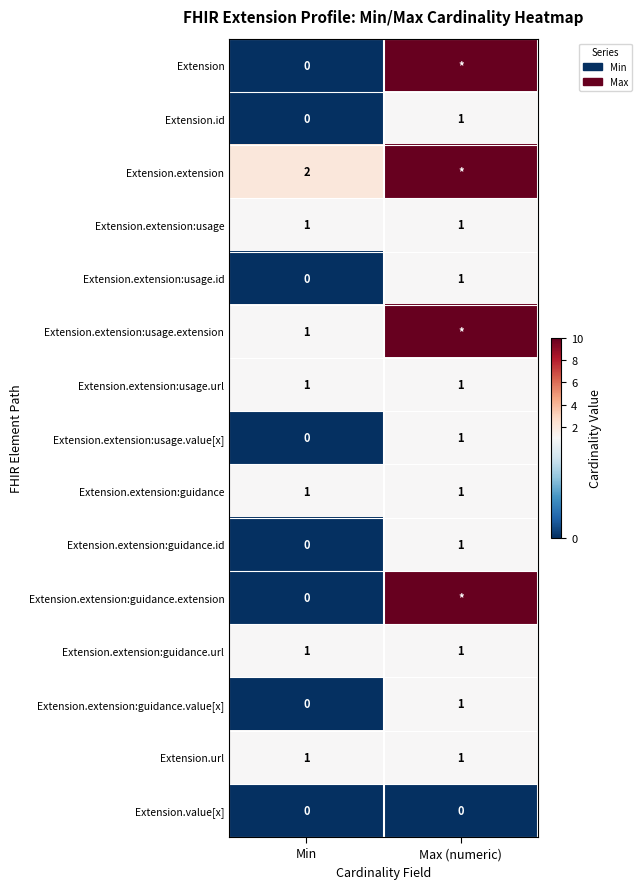

Which category has the highest value in the Extension.extension:guidance.id series?

Max (numeric)